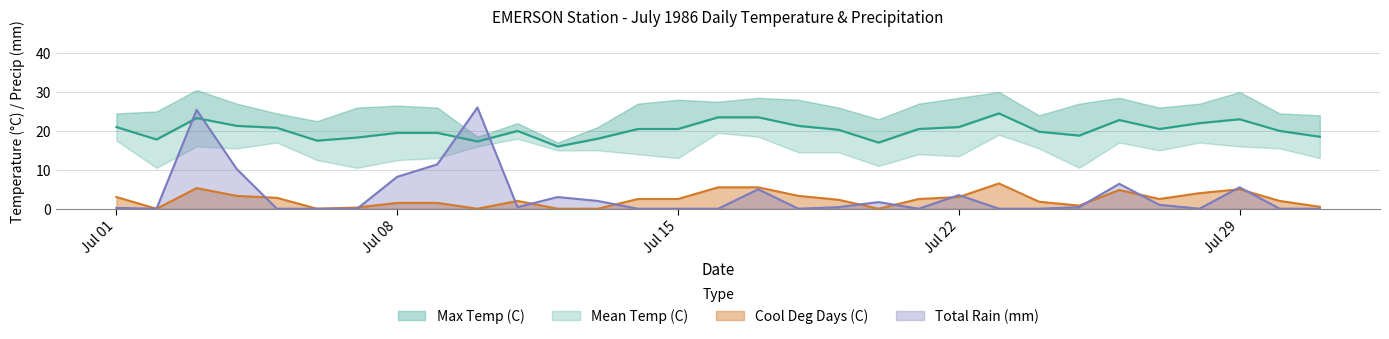

How many interior local valleys does the Total Rain (mm) series have?

5